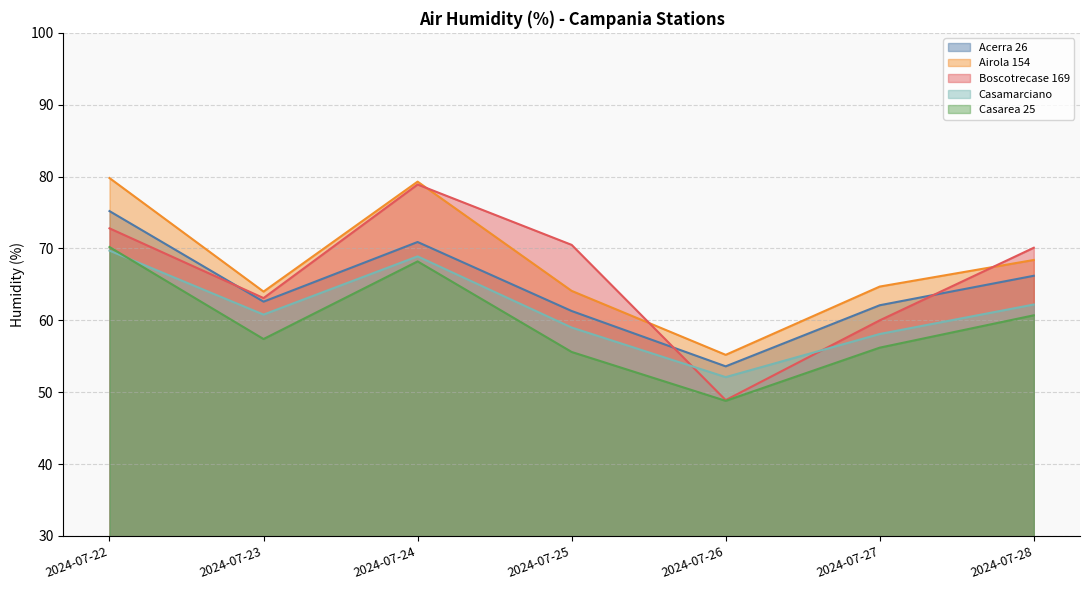

What is the sum of all Casamarciano values?

430.8